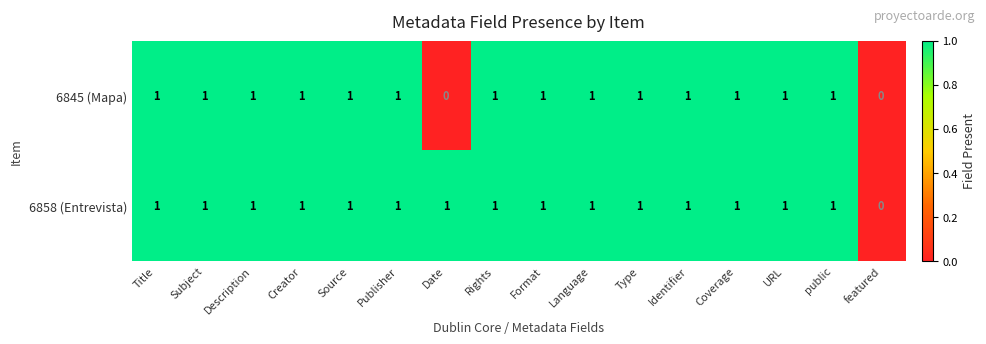

How many distinct data groups are displayed?

2